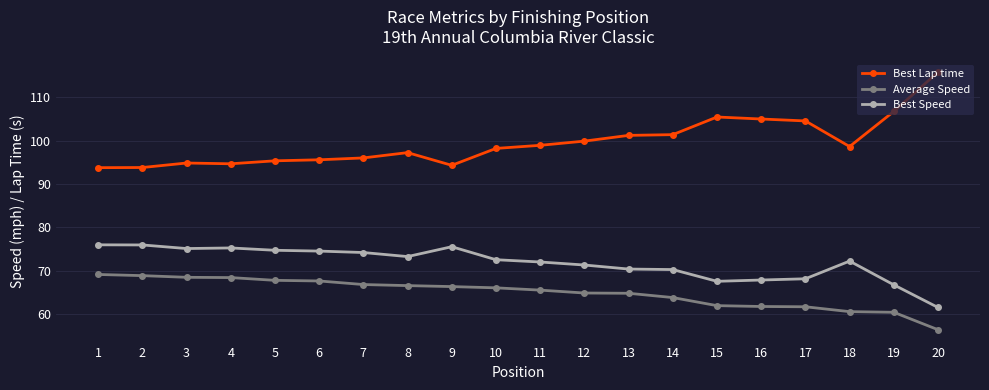

True or false: Average Speed and Best Speed intersect in this chart.

False